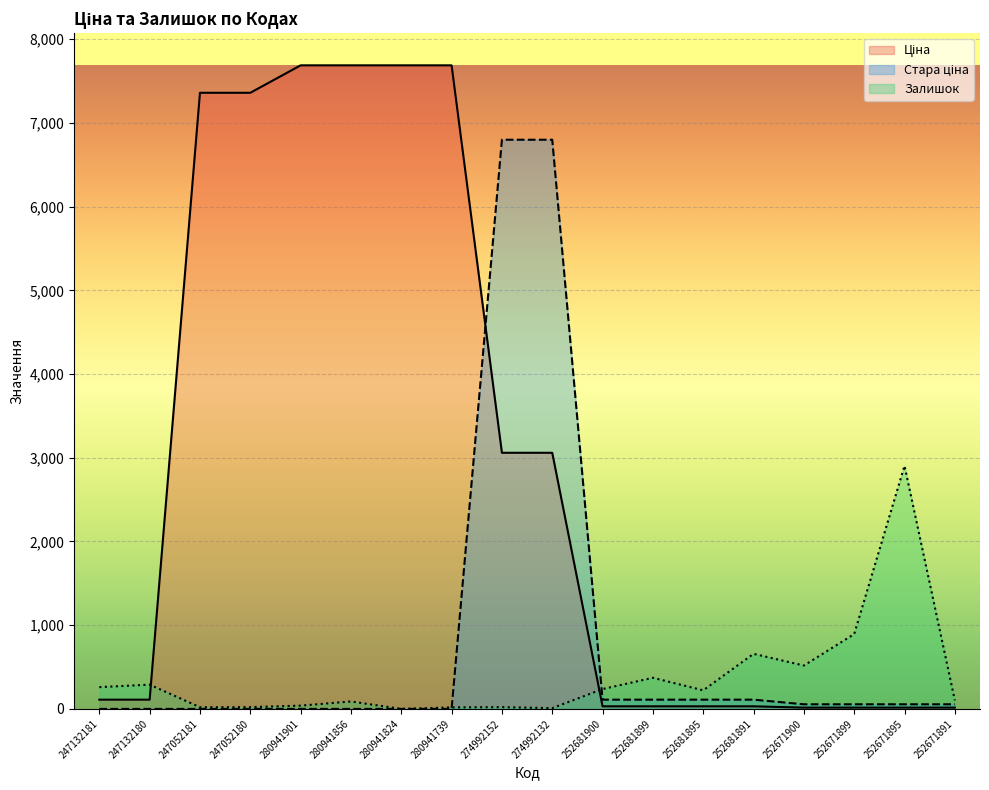

At 252671891, list the series in order from largest to smallest.

Залишок, Стара ціна, Ціна